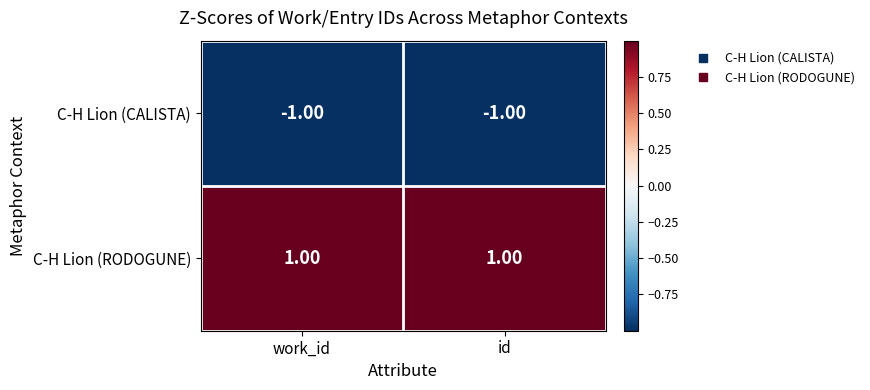

List the series in order of their peak value, highest first.

C-H Lion (RODOGUNE), C-H Lion (CALISTA)